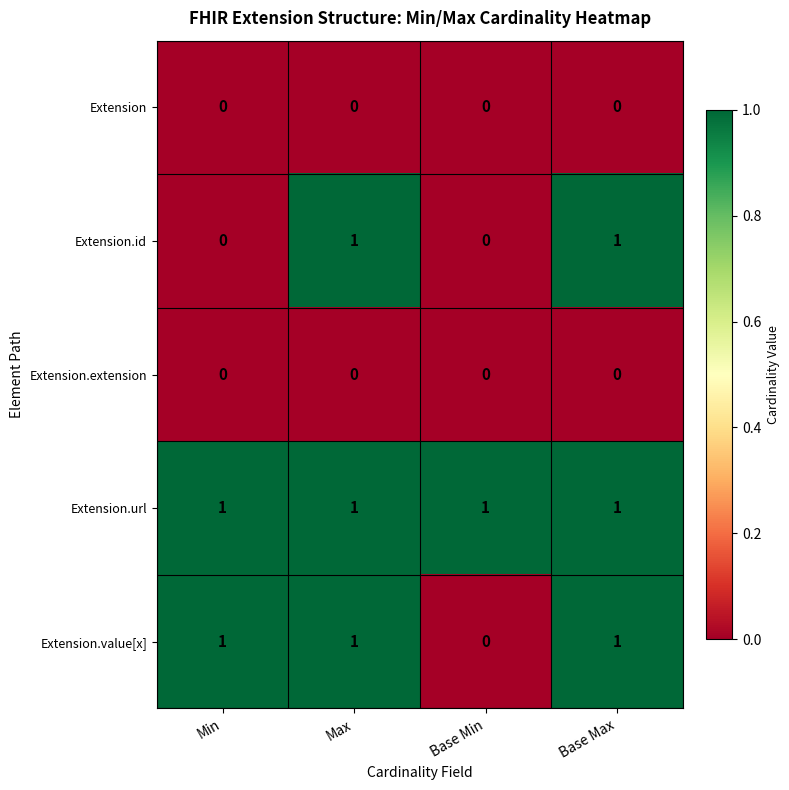

What is the total value across all series at Base Min?

1